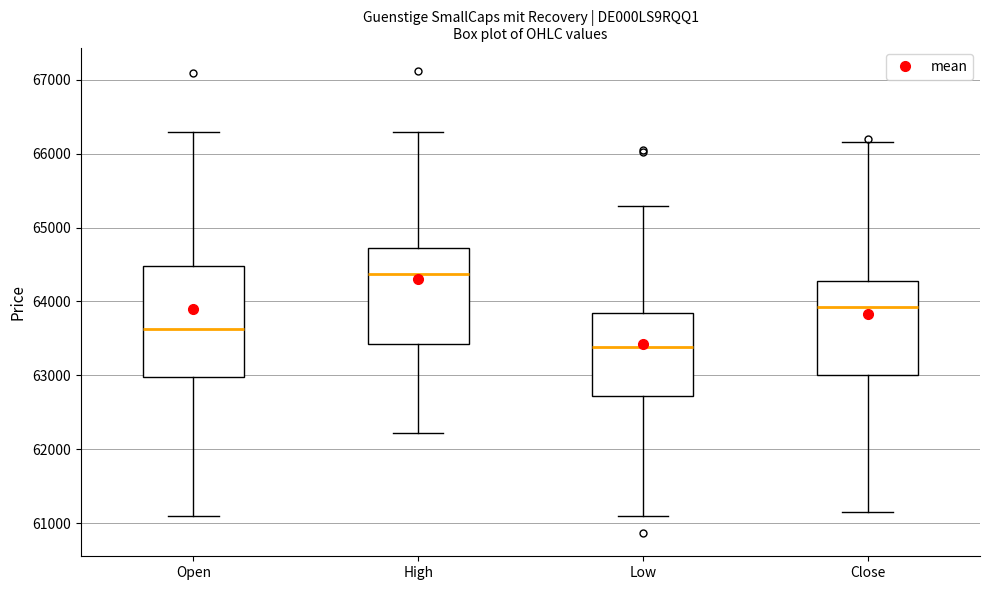

Comparing the boxes themselves (not the whiskers), which one is the tallest?

Open